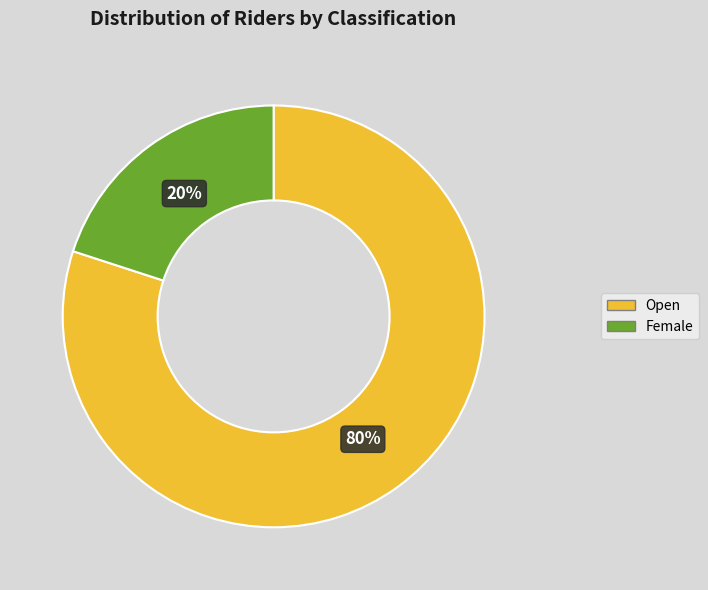

Approximately how many times larger is the value at Open compared to Female?

4.0